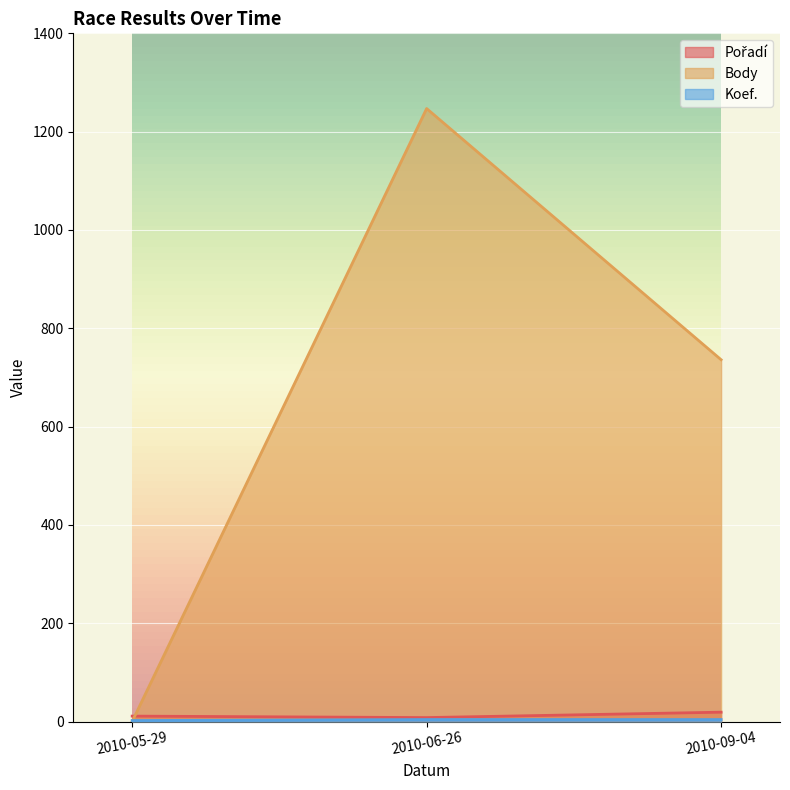

How many categories are shown in the chart?

3